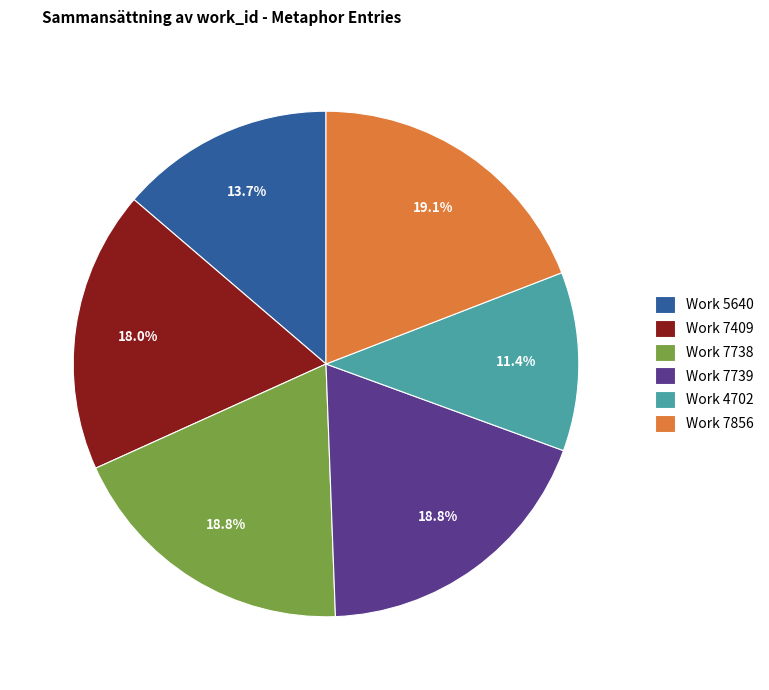

Does Work 4702 represent more than half of the total?

No